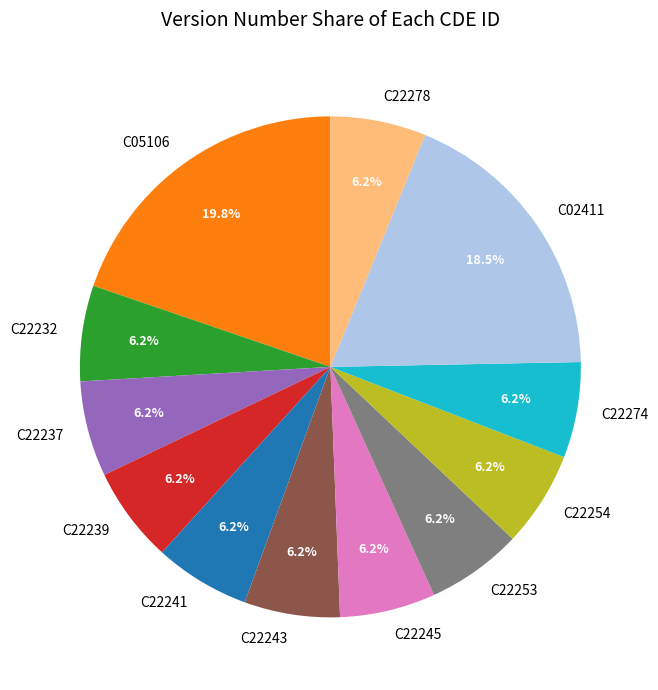

Which slice is the largest?

C05106